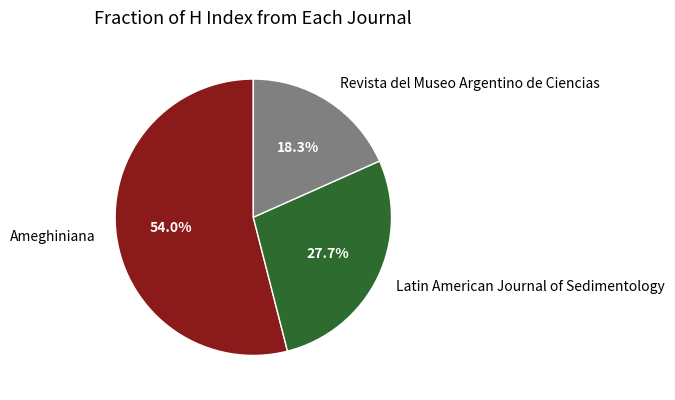

Which slice is the largest?

Ameghiniana